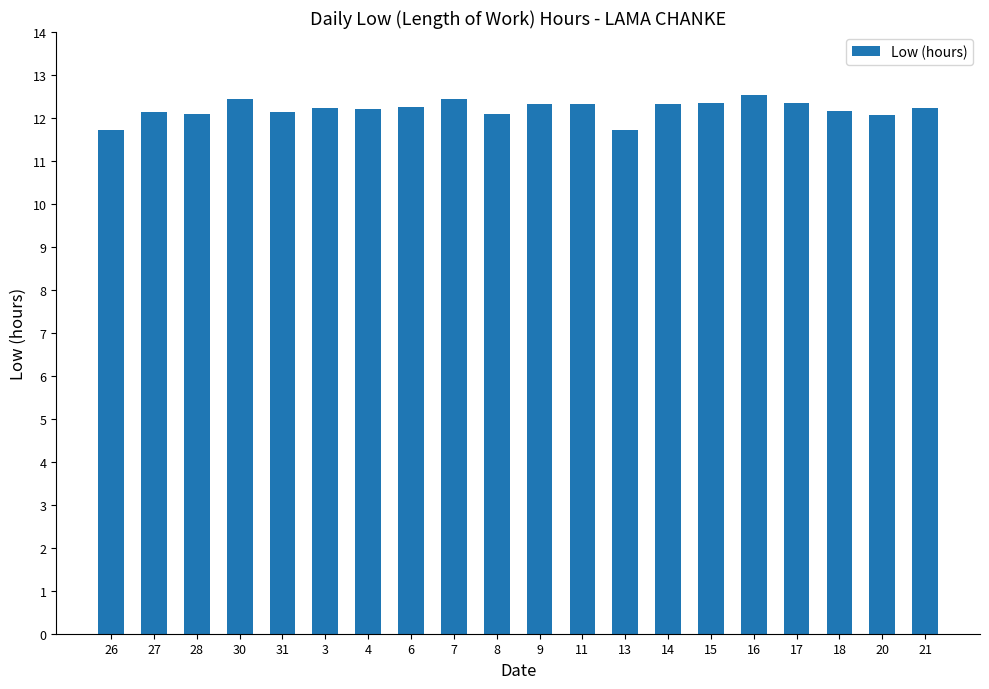

What is the difference between the second highest and minimum values?

0.7